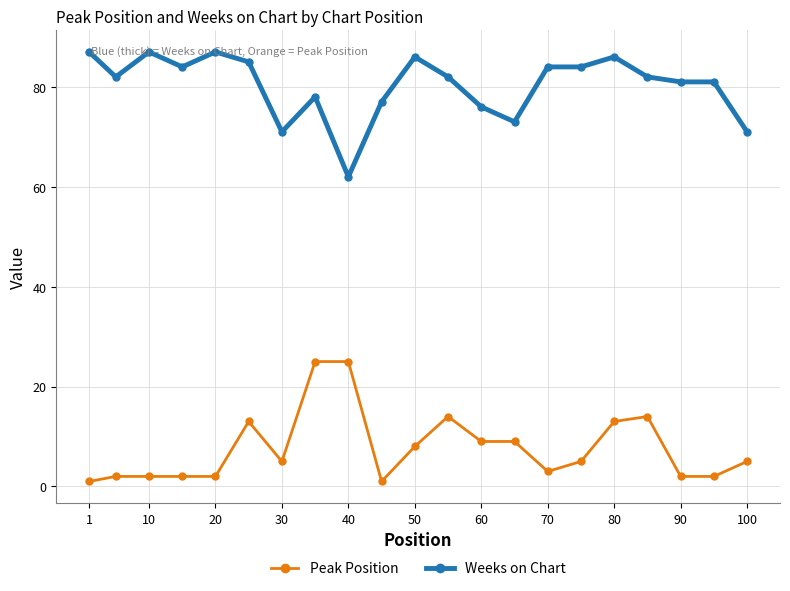

Which series has the largest total across all categories?

Weeks on Chart